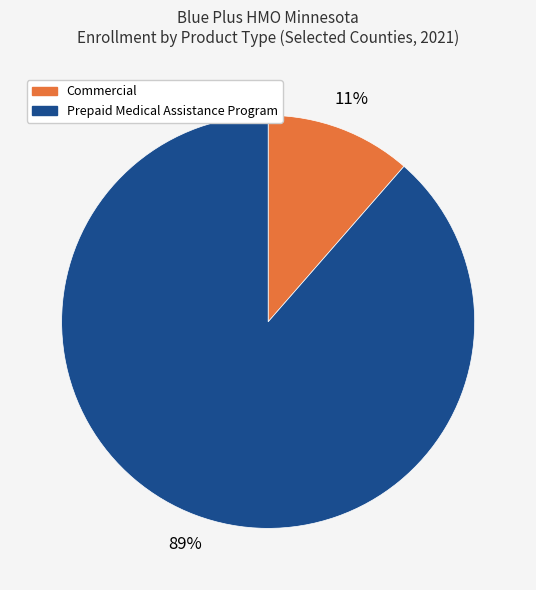

What percentage is the Commercial slice, to the nearest percent?

11%